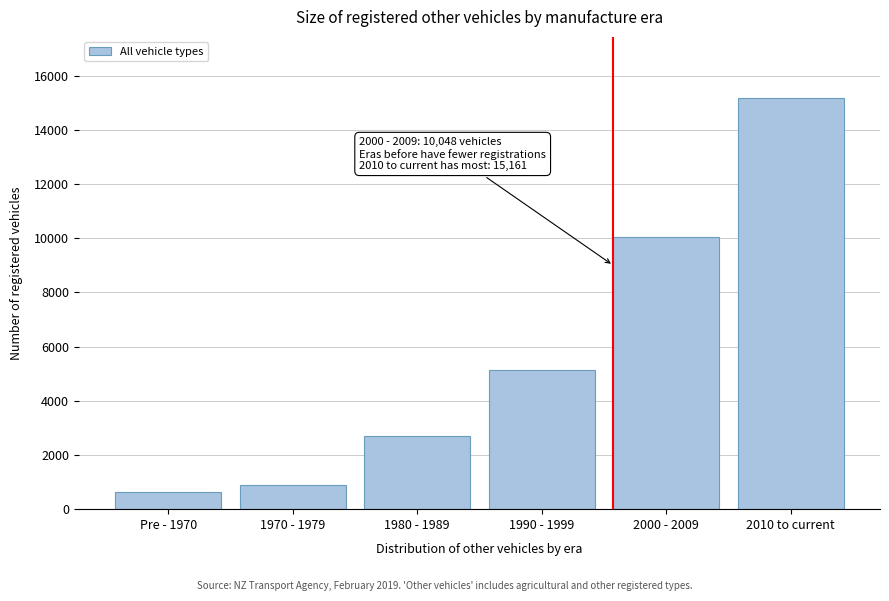

Reading right to left, what are all the values shown in this chart?

15161	10048	5145	2690	903	649